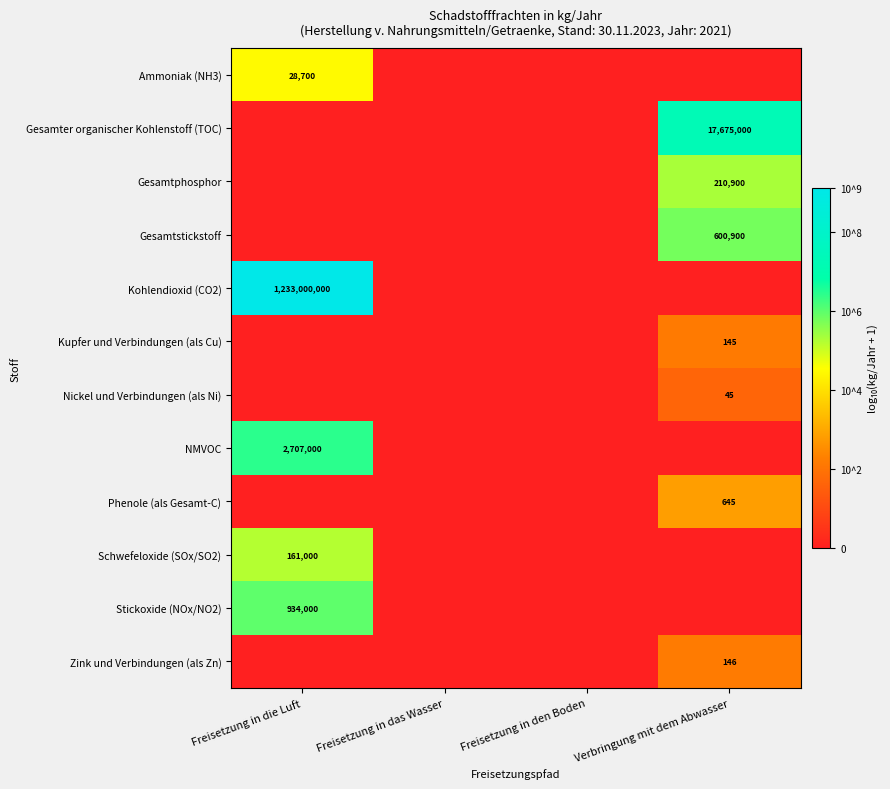

Which has a higher value, Freisetzung in die Luft or Verbringung mit dem Abwasser?

Freisetzung in die Luft